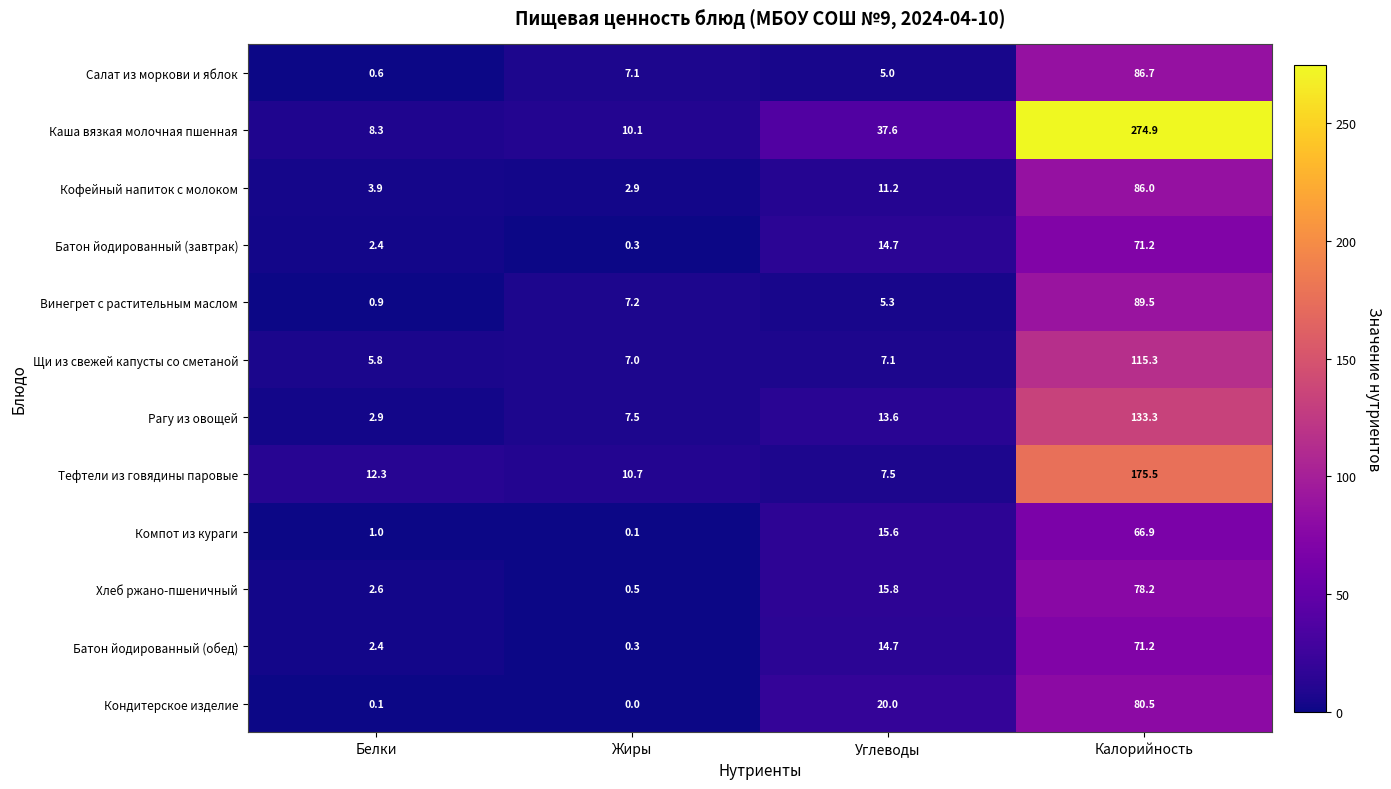

The Рагу из овощей series shows 19.9 at Углеводы. True or false?

False